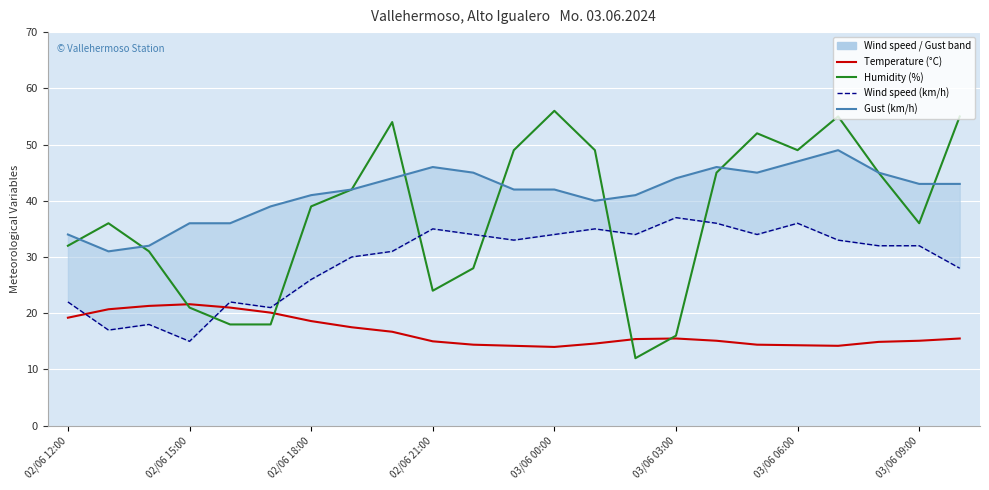

What are all the series names shown in the legend?

Temperature (°C), Humidity (%), Wind speed (km/h), Gust (km/h)